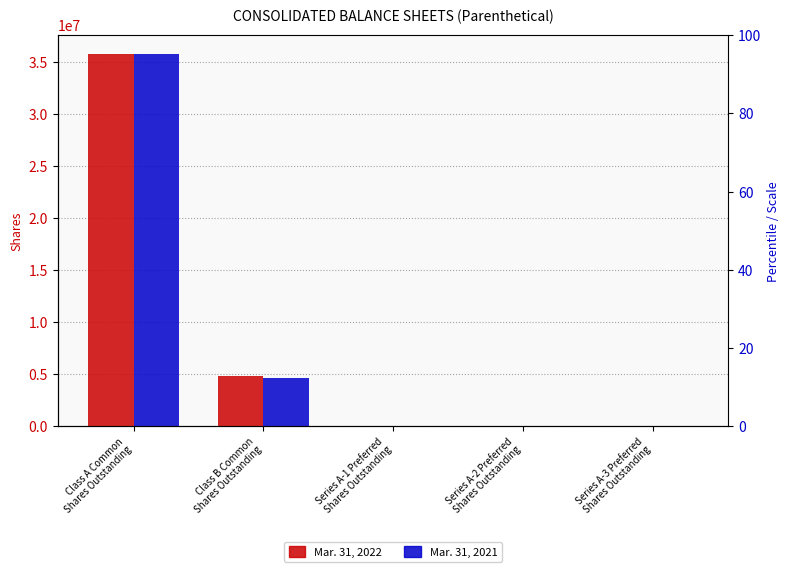

What is the total value across all series at Series A-1 Preferred
Shares Outstanding?

96.5